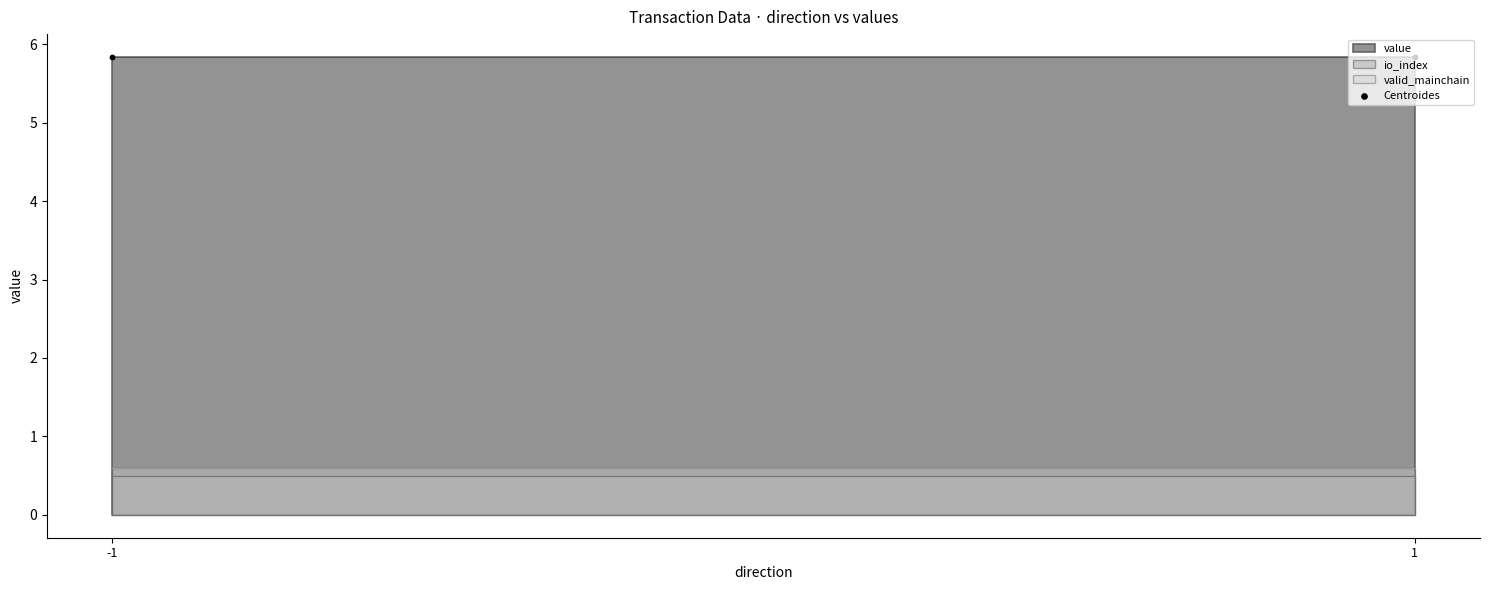

Which series reaches the maximum Y coordinate?

value